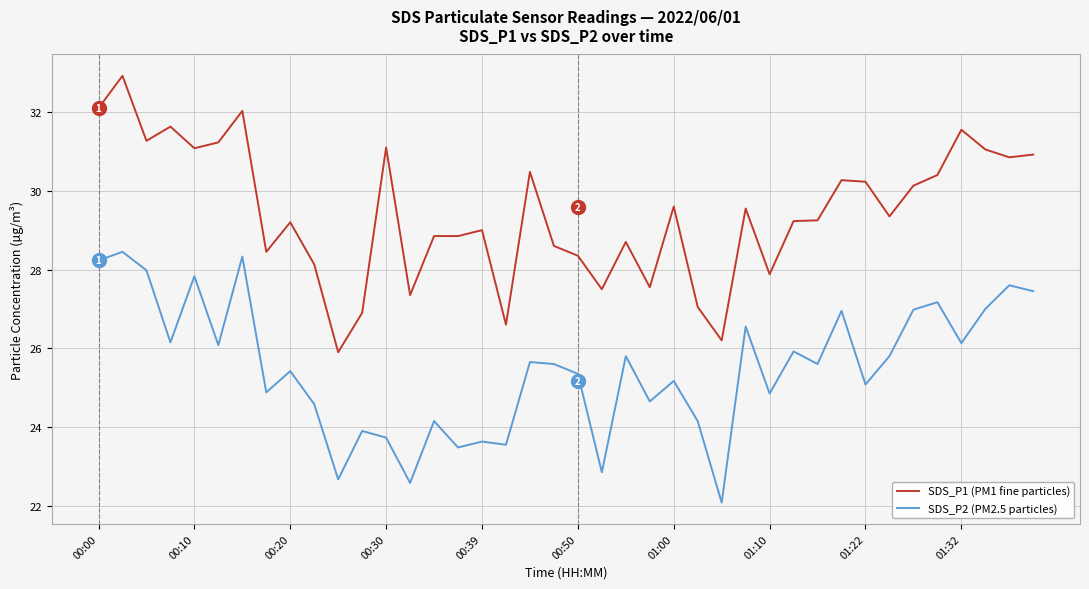

Which series has the largest range (max minus min)?

SDS_P1 (PM1 fine particles)